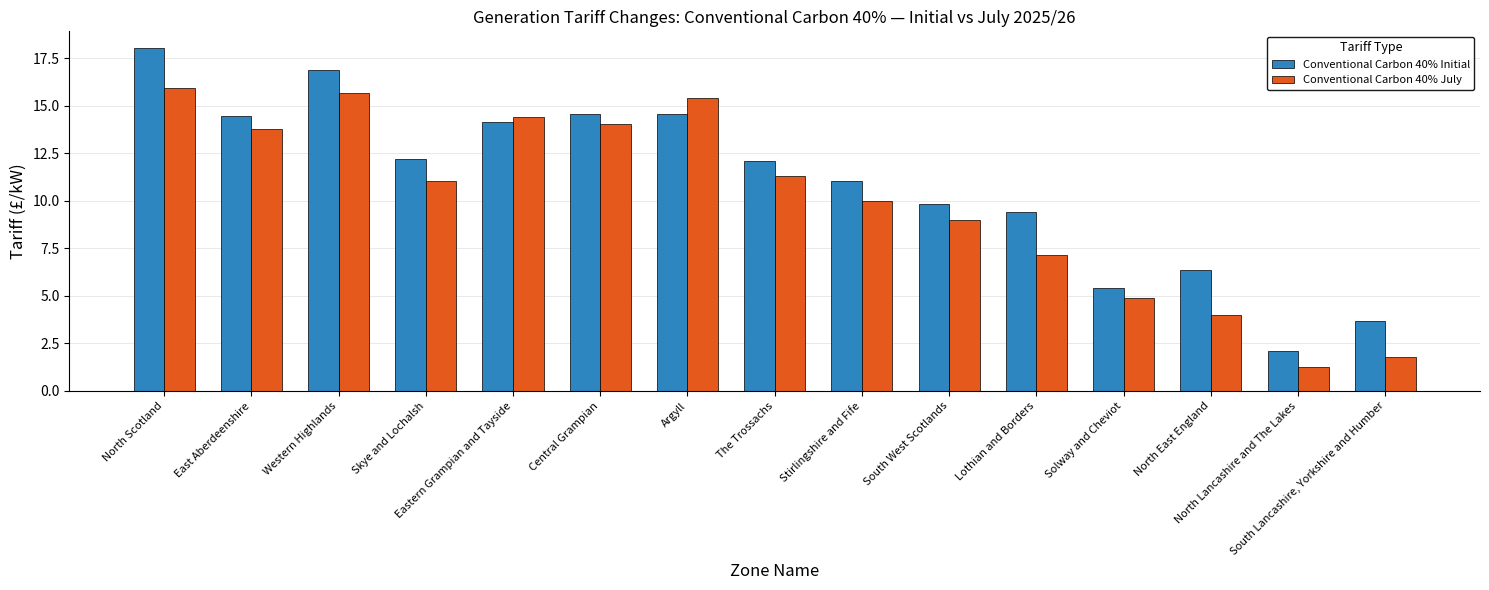

How many bars are there in total?

30